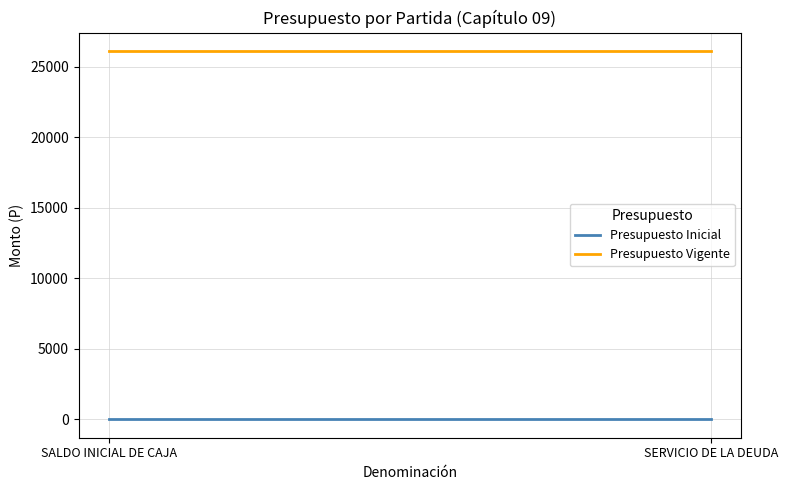

What is the sum of the Presupuesto Vigente values at SALDO INICIAL DE CAJA and SERVICIO DE LA DEUDA?

52240